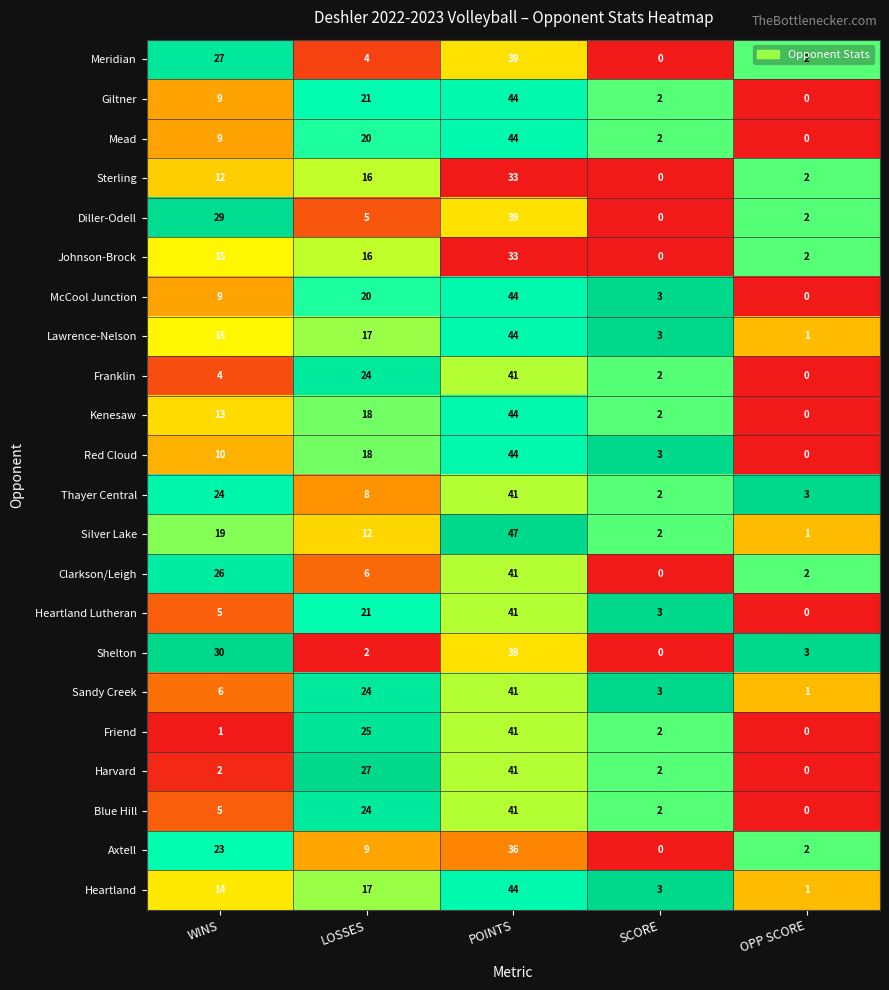

What value does the Clarkson/Leigh series have at WINS, to the nearest 5?

25